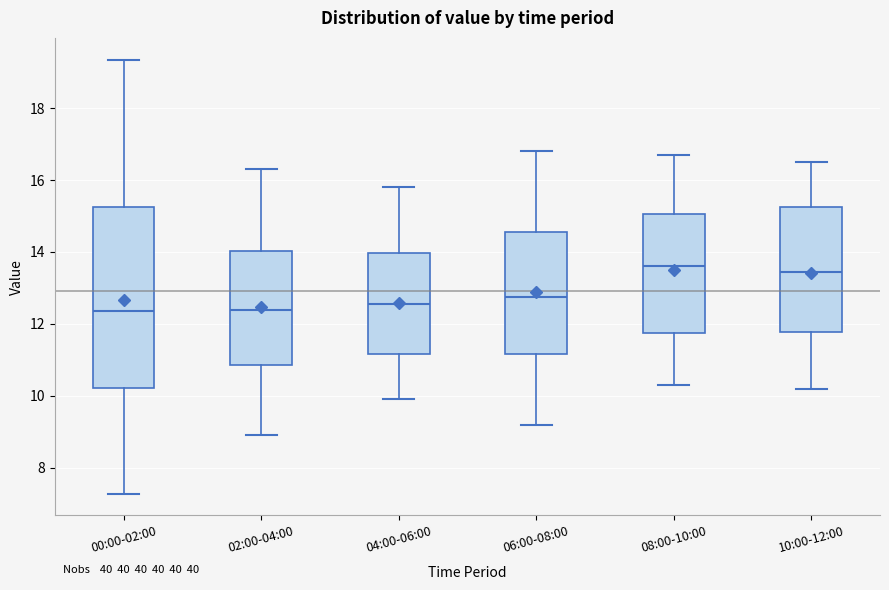

Where does the median line of the box for 08:00-10:00 sit on the y-axis? The values are not printed on the chart, so give them approximately, as read against the axis.

13.6